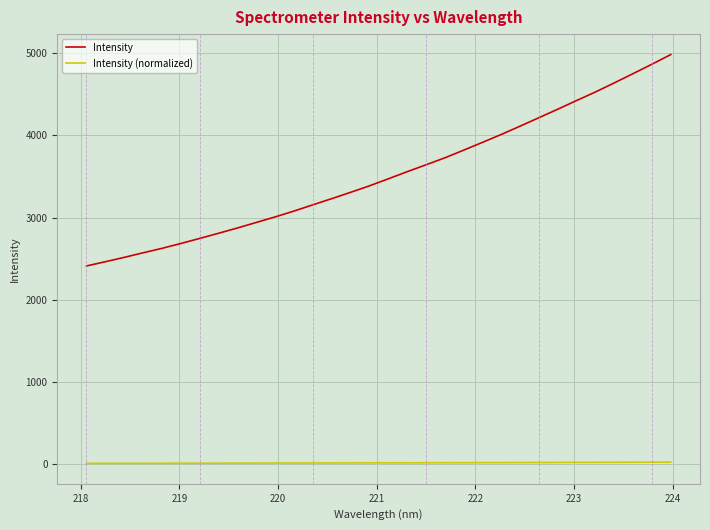

List the series in order of their peak value, highest first.

Intensity, Intensity (normalized)